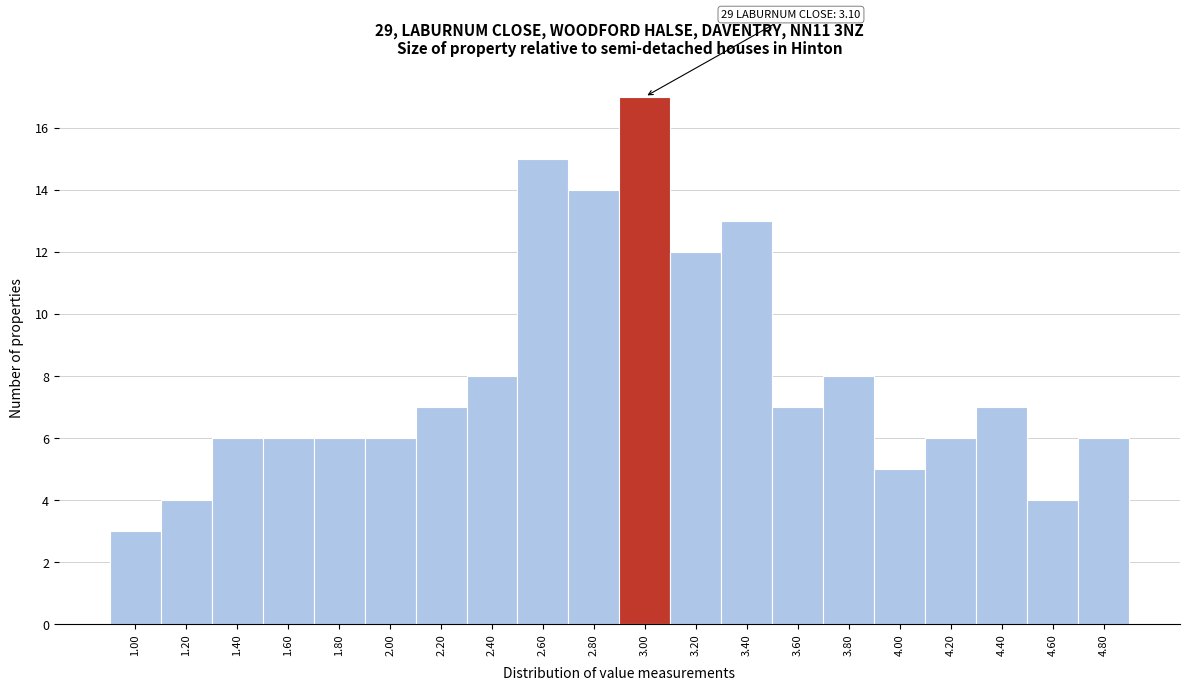

Reading right to left, list all the values displayed in this chart.

4.80=6	4.60=4	4.40=7	4.20=6	4.00=5	3.80=8	3.60=7	3.40=13	3.20=12	3.00=17	2.80=14	2.60=15	2.40=8	2.20=7	2.00=6	1.80=6	1.60=6	1.40=6	1.20=4	1.00=3